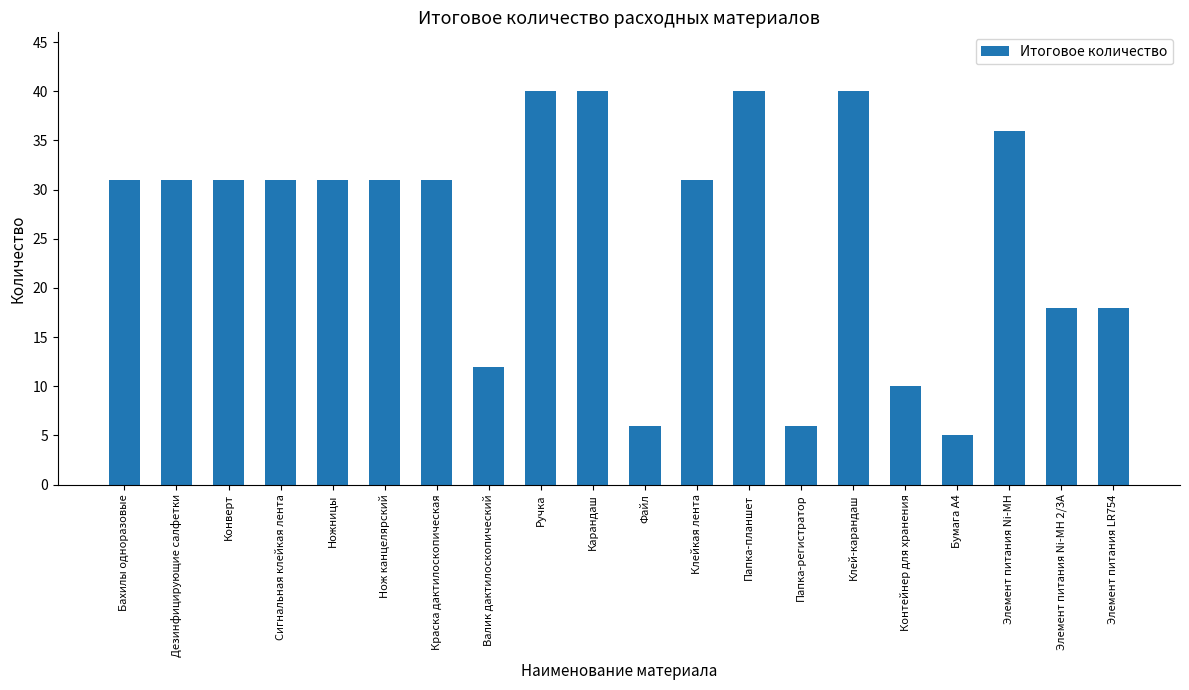

Which label corresponds to the smallest value in the chart?

Бумага А4